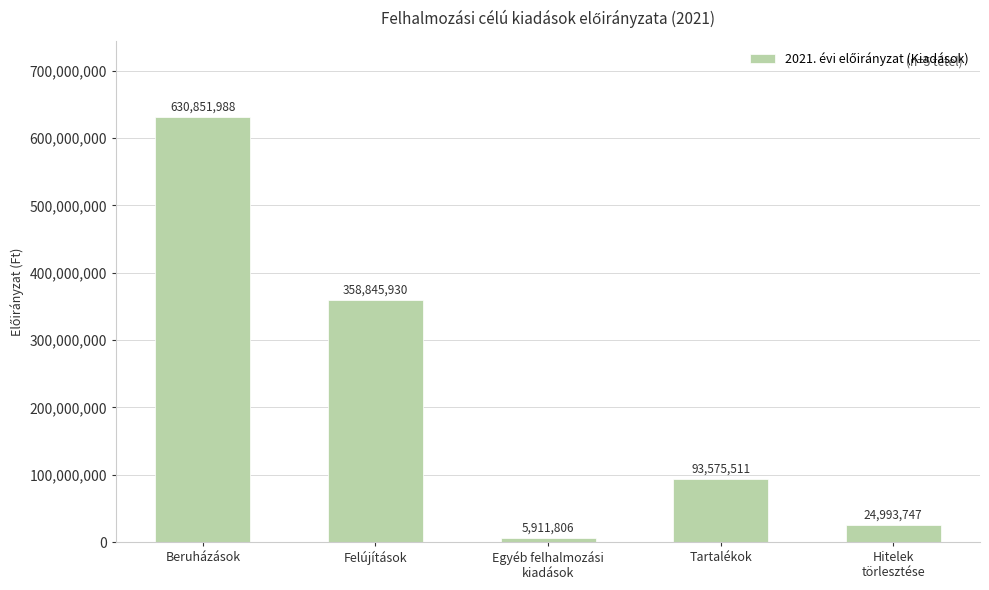

What is the label of the 3rd bar from the right?

Egyéb felhalmozási
kiadások